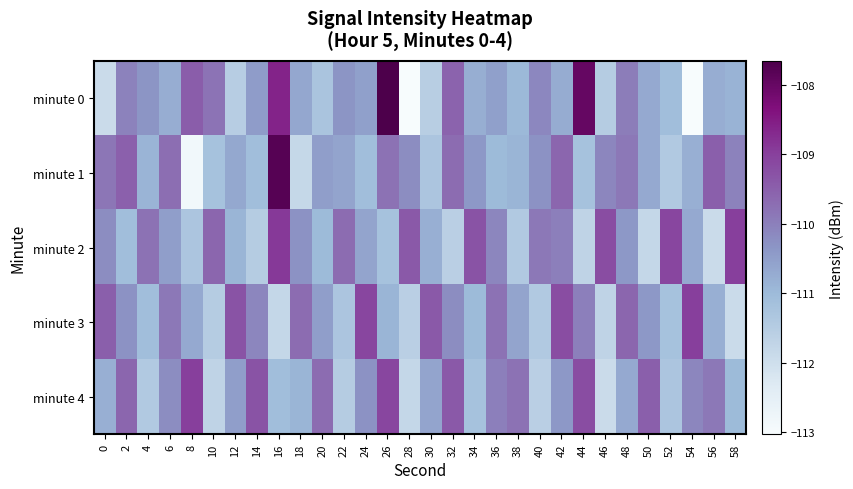

Which category has the lowest value across all series?

28